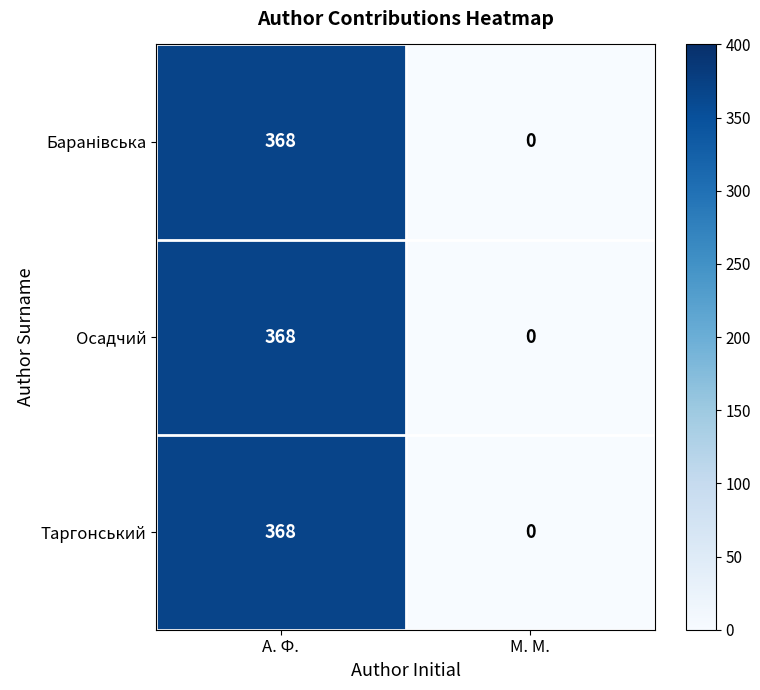

List the labels in order of Осадчий value, smallest first.

М. М., А. Ф.